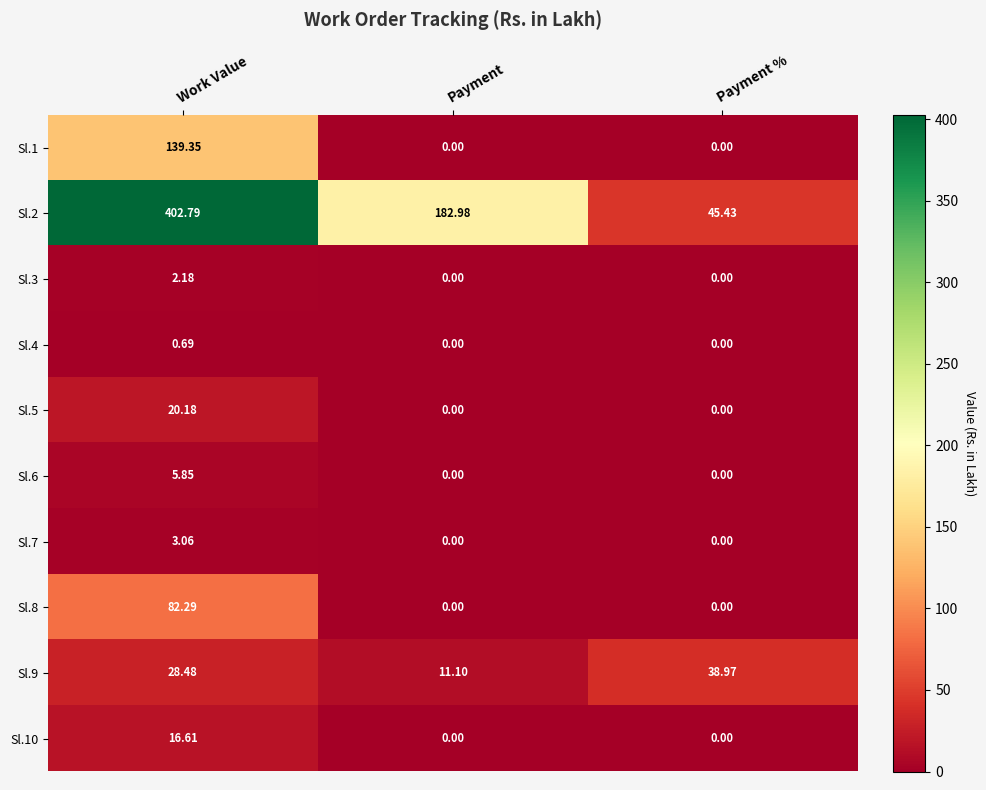

List the series in order of their peak value, highest first.

Sl.2, Sl.1, Sl.8, Sl.9, Sl.5, Sl.10, Sl.6, Sl.7, Sl.3, Sl.4